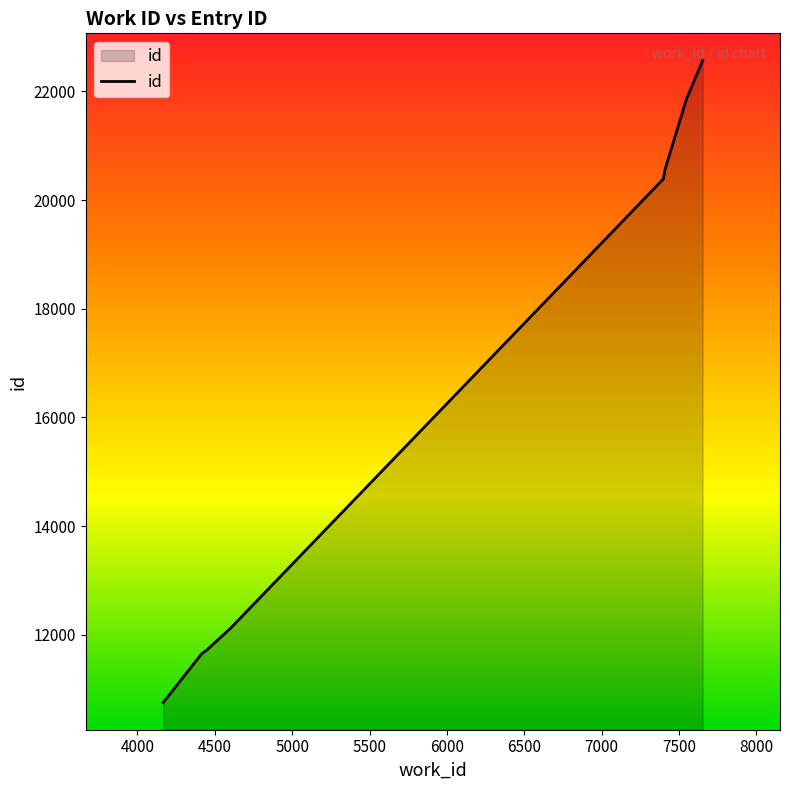

What is the maximum value shown in the chart?

22568